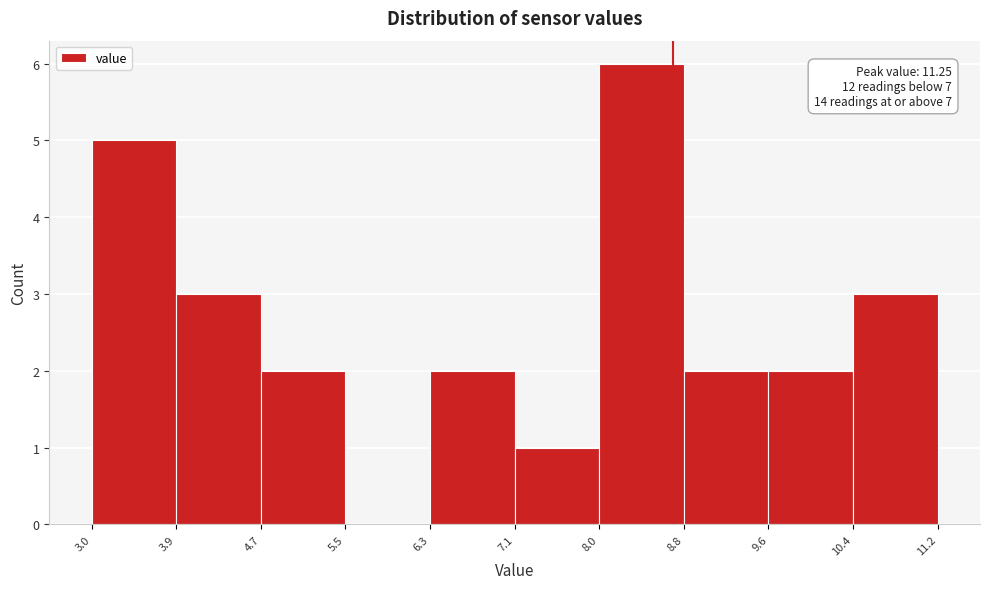

Over which range of the x-axis is the bar tallest?

8.0 to 8.8